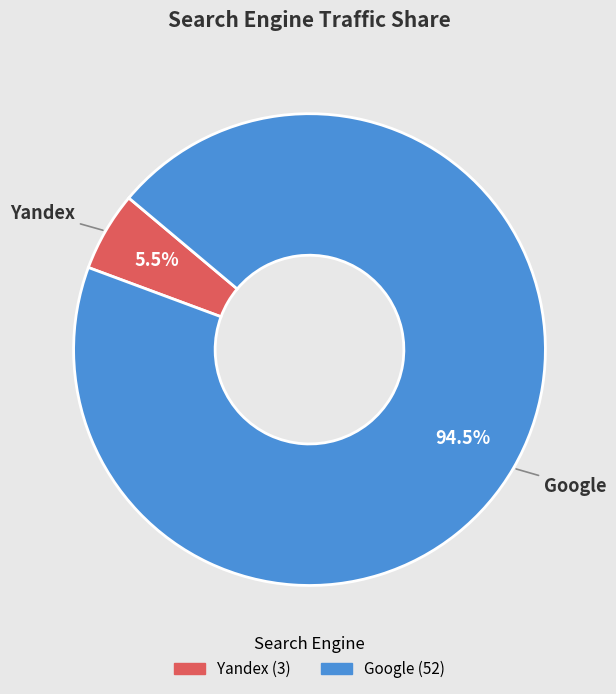

Is there a majority slice in this chart?

Yes